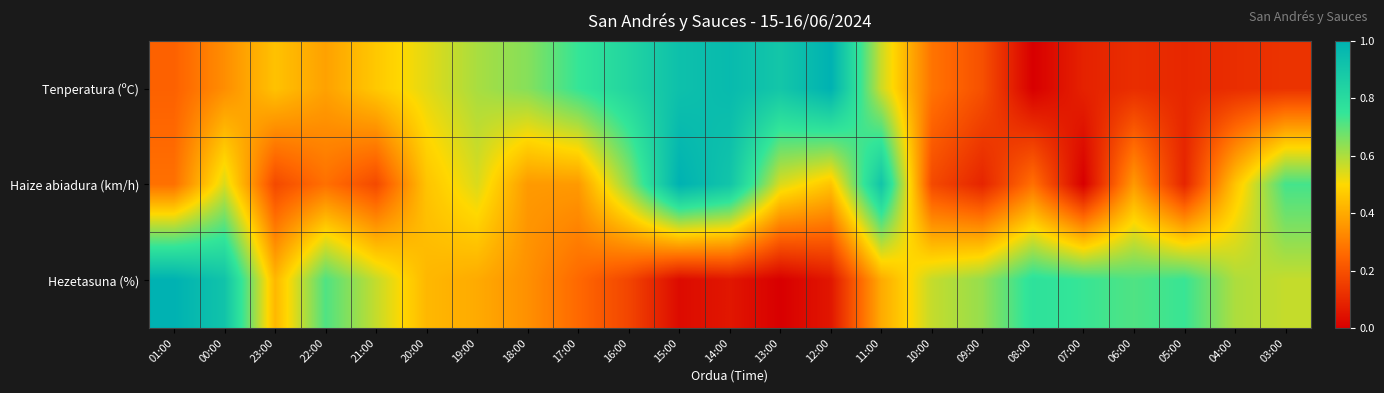

At how many categories does at least one series exceed 0?

23